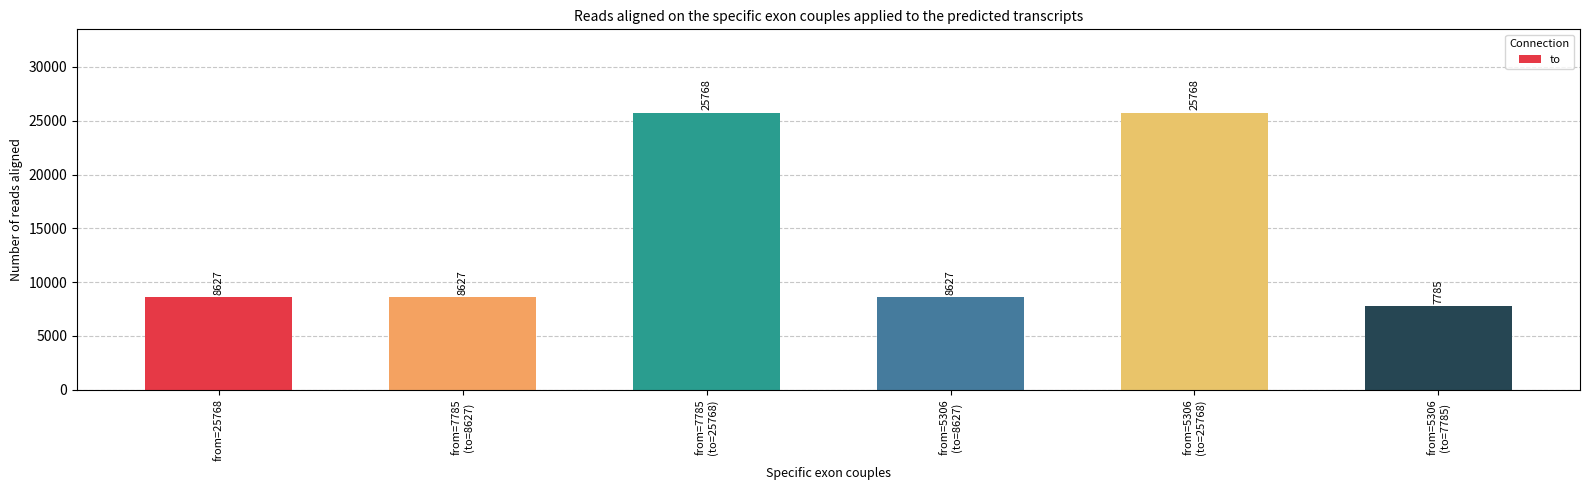

What is the label of the 3rd bar from the left?

from=7785
(to=25768)